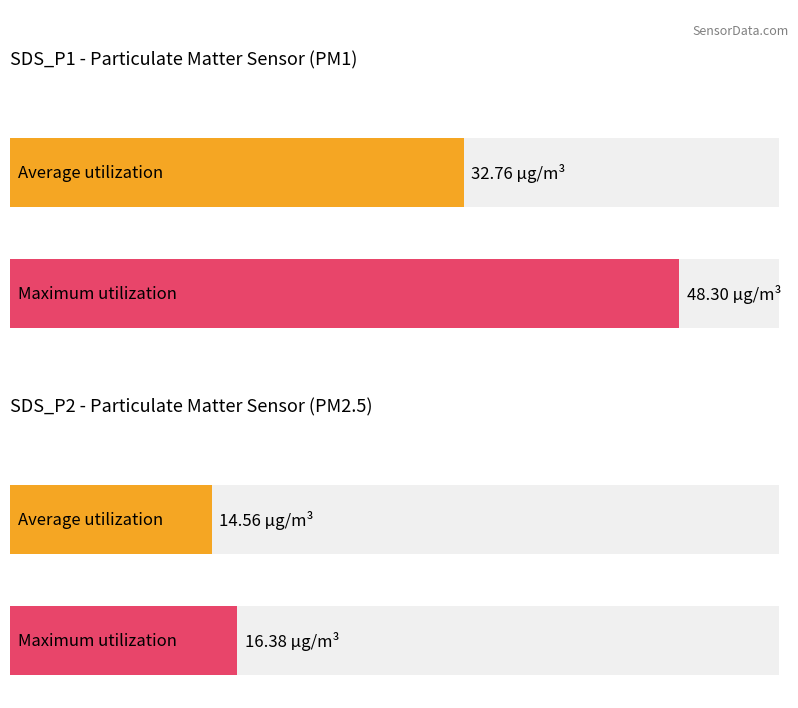

What are all the series names shown in the legend?

SDS_P1, SDS_P2